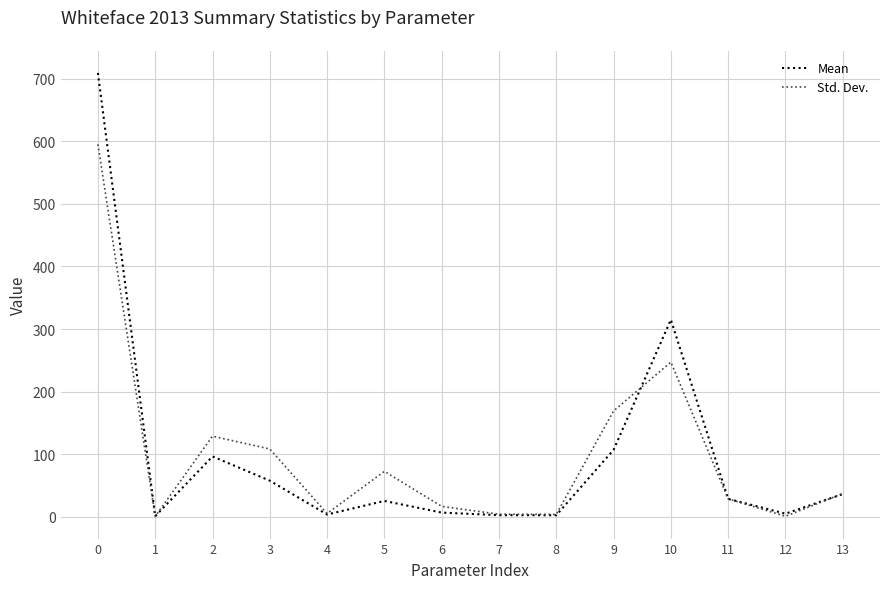

Which series has the largest range (max minus min)?

Mean